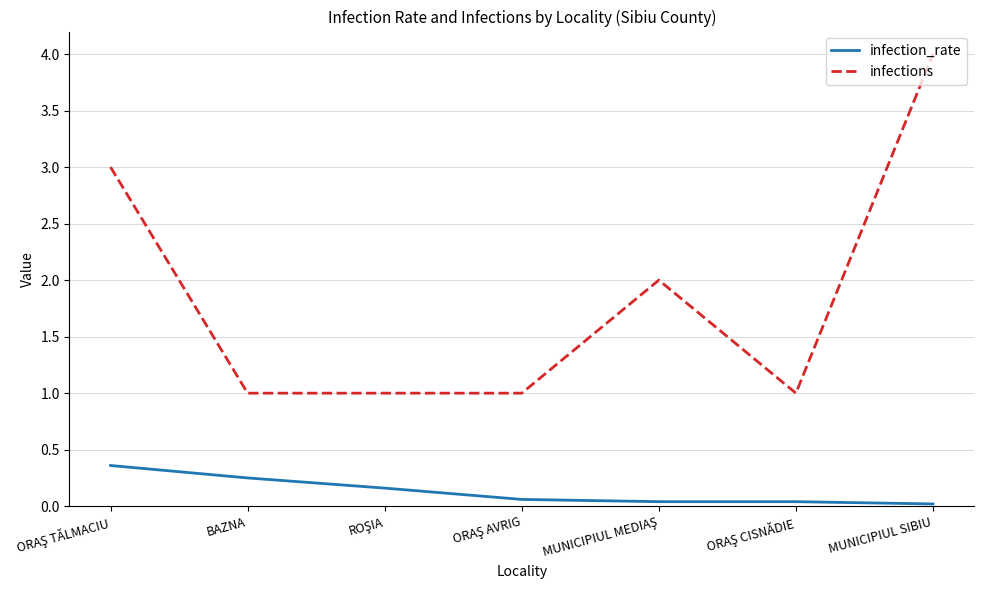

What is the difference between the maximum and second lowest values in the infections series?

3.0